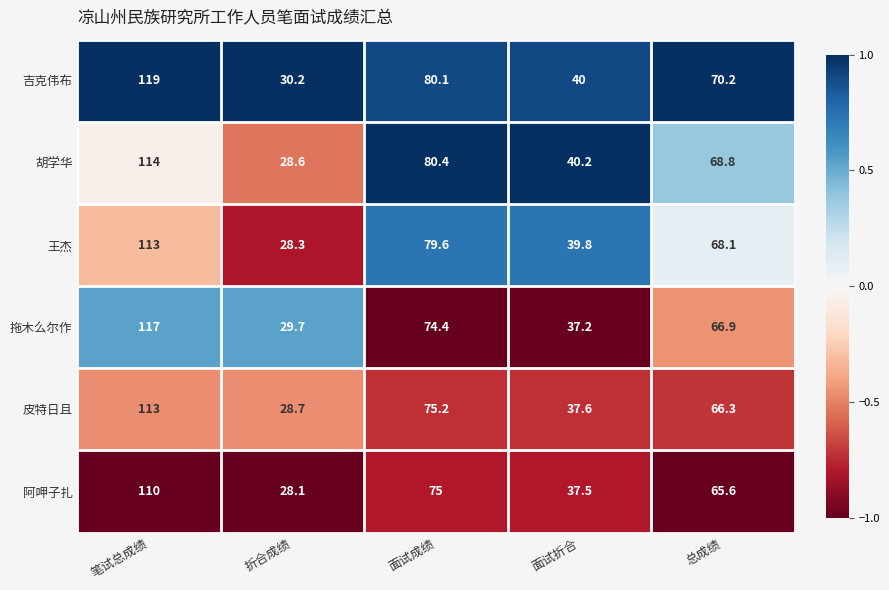

Which series has the largest total across all categories?

吉克伟布